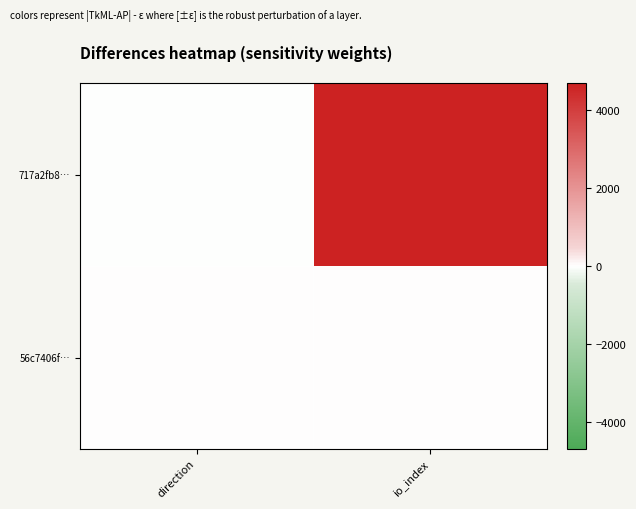

What is the smallest value displayed?

-1